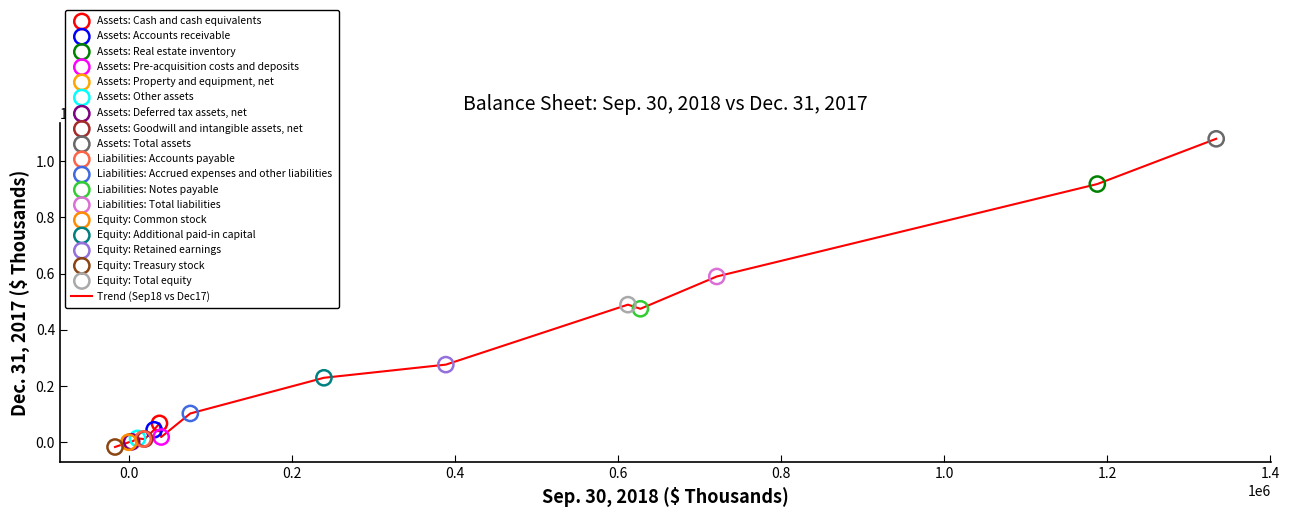

What is the difference between the maximum and minimum values?

1096442